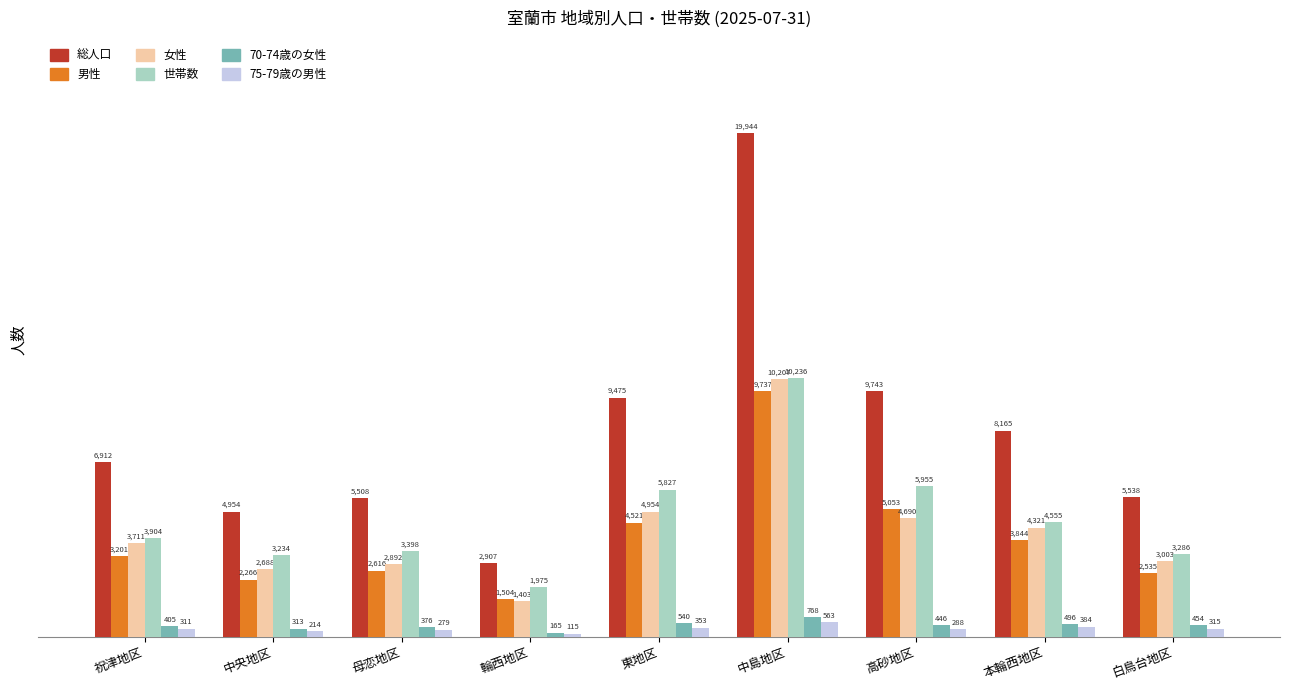

What is the label of the 4th bar from the left?

輪西地区